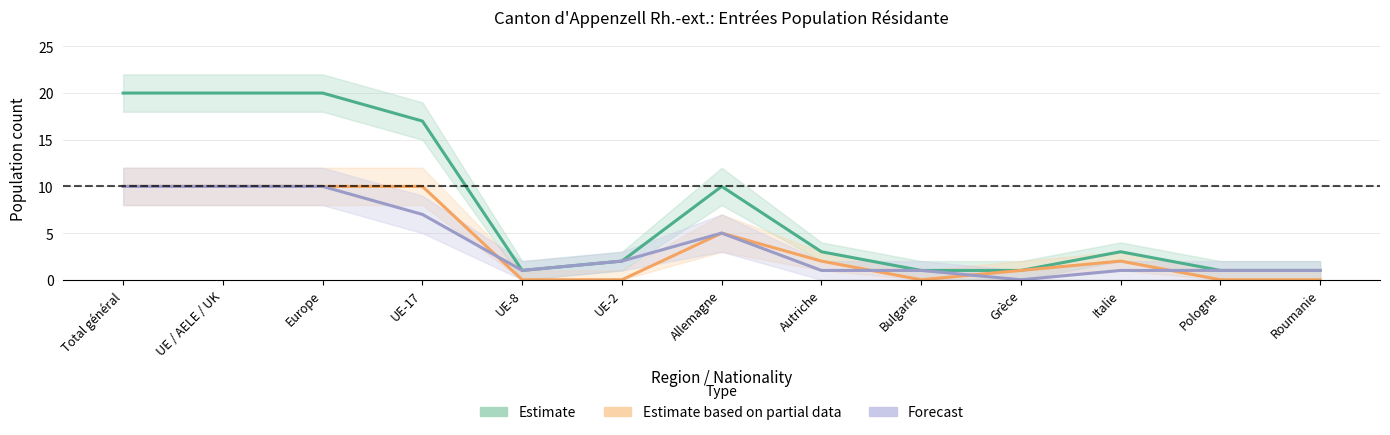

Rank the series at Pologne from lowest to highest value.

Femmes (Estimate based on partial data), Total (Estimate), Hommes (Forecast)